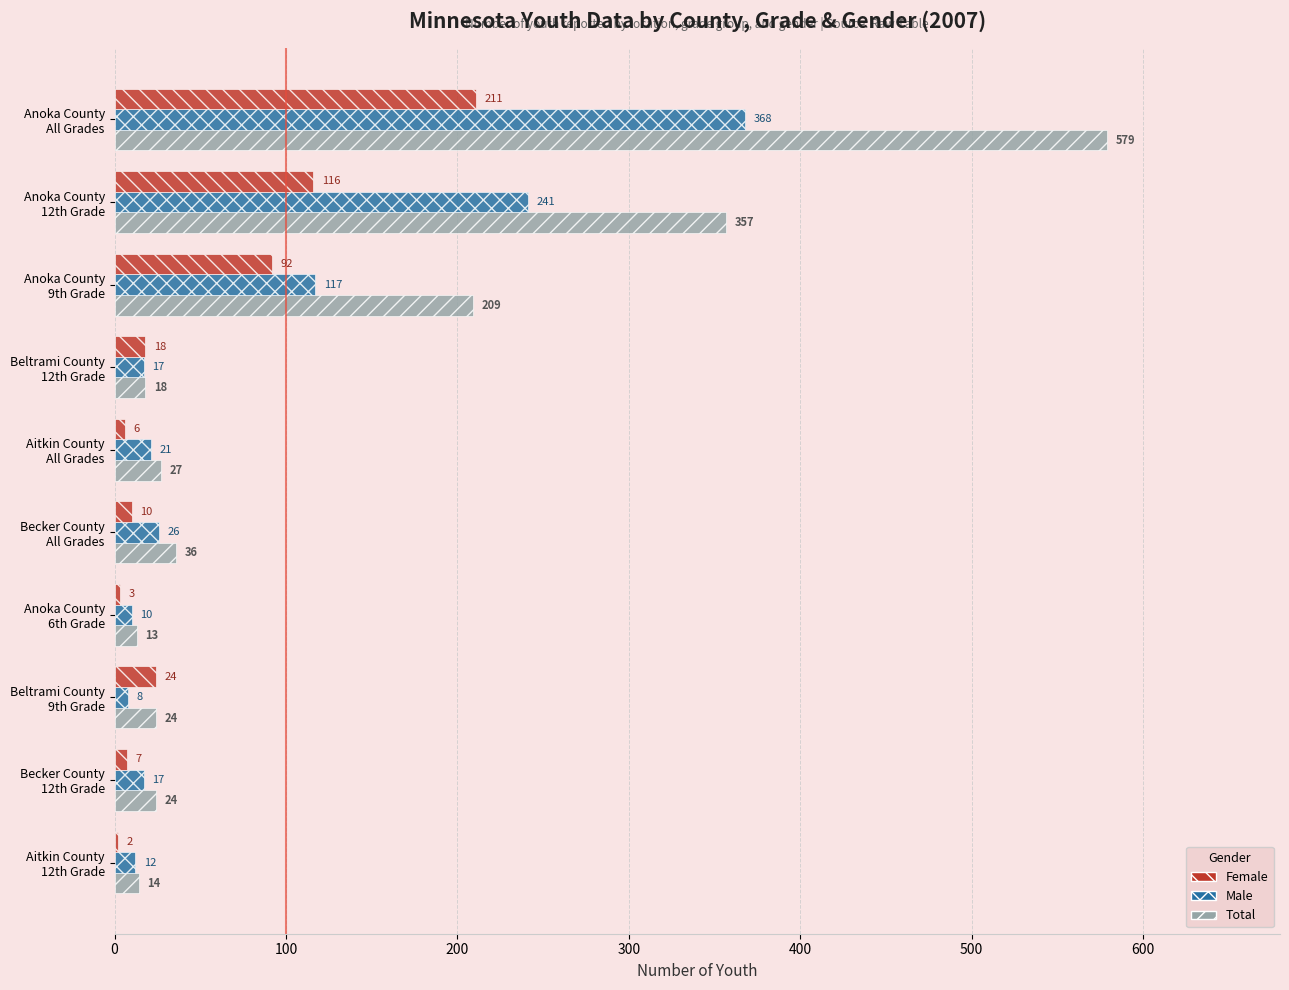

What is the sum of all Total values?

1301